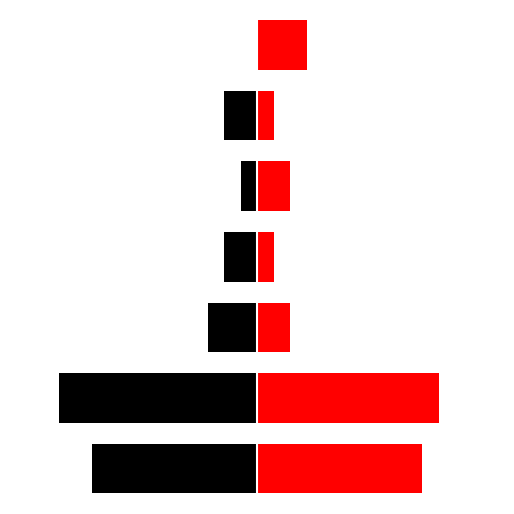

What is the difference between the highest and lowest values at 4?

3